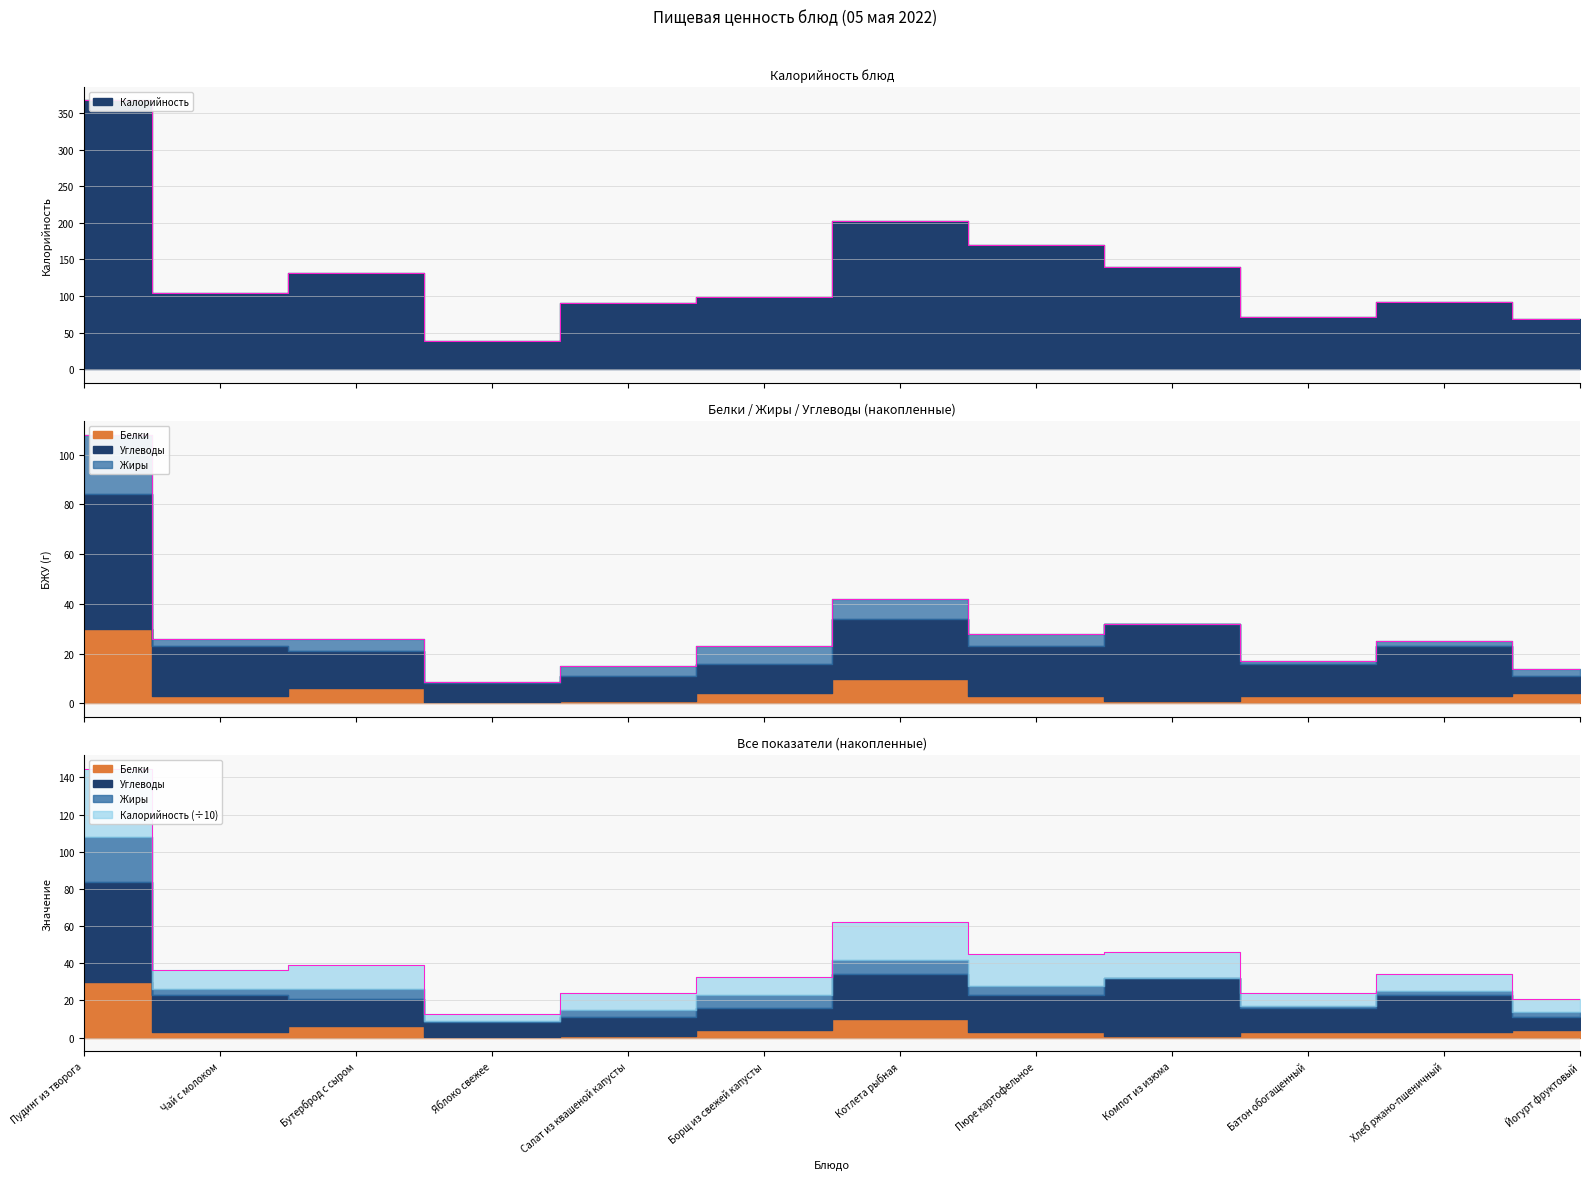

At which category does the chart reach its peak across all series?

Пудинг из творога